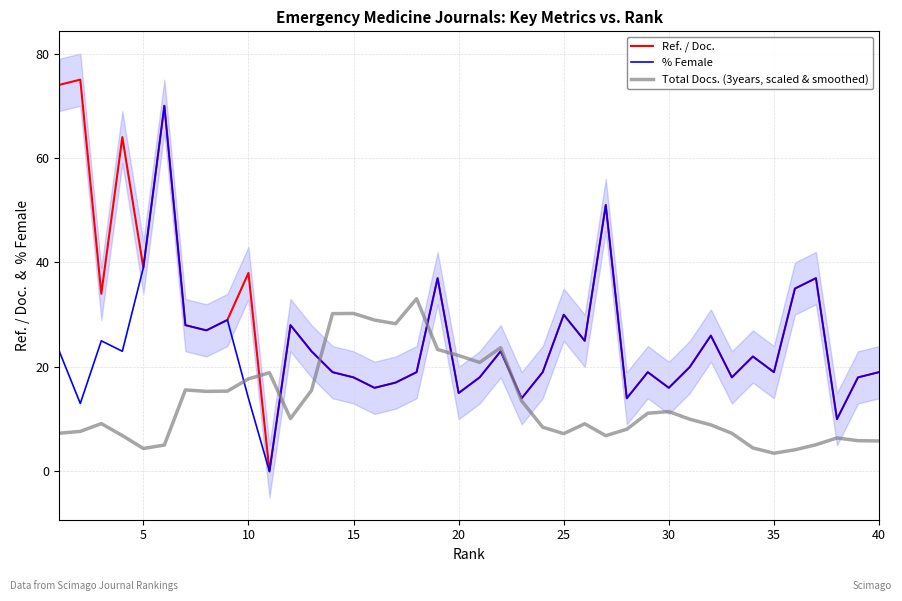

How many times do % Female and Total Docs. (3years, scaled & smoothed) cross each other?

6